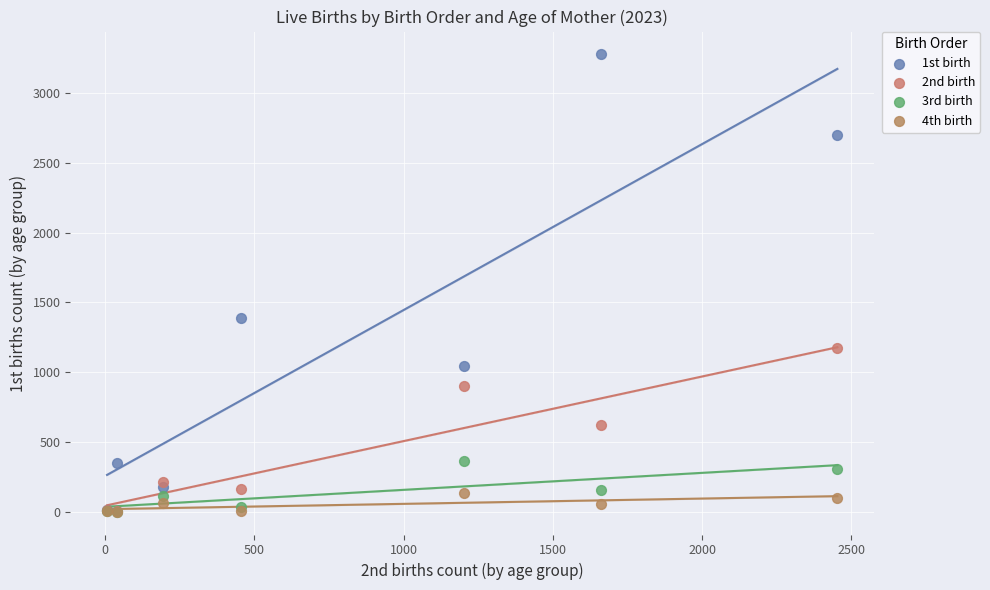

Across all series, what Y value is closest to 1639?

1389